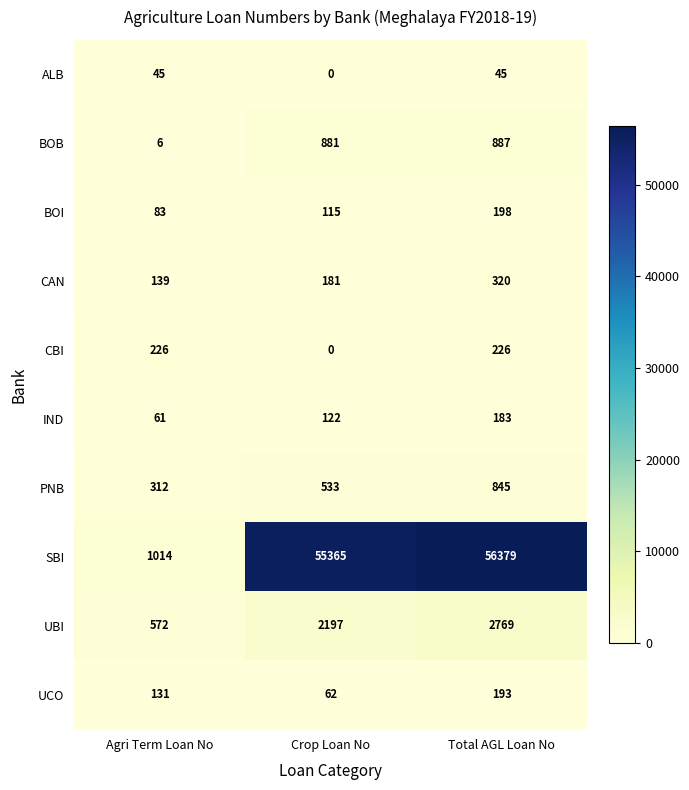

Count the UCO values in the range 62 to 193.

3